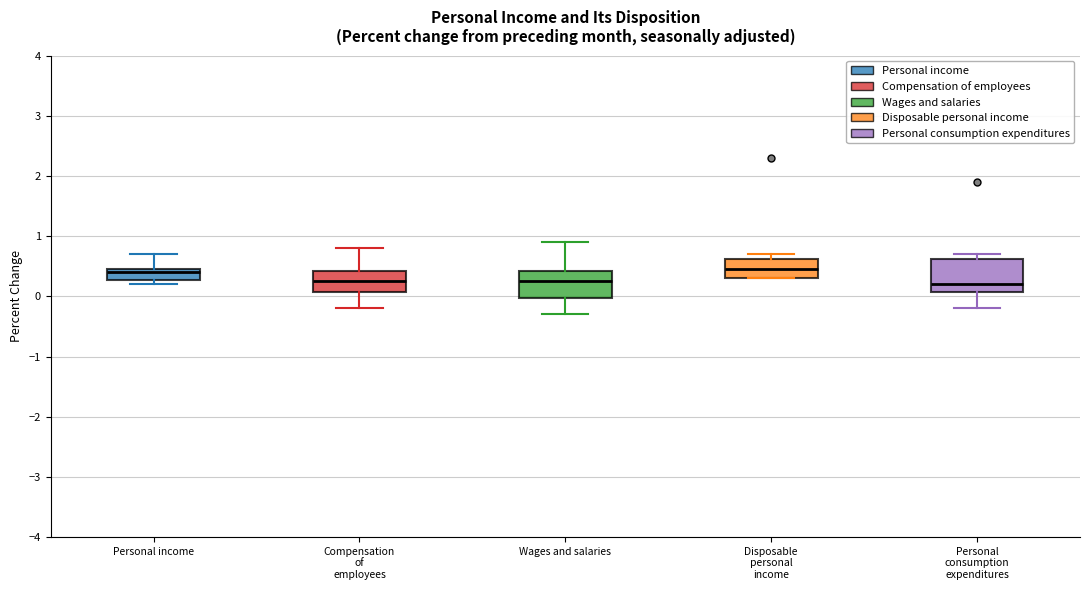

Where does the upper whisker of the box for Wages and salaries end on the y-axis? The values are not printed on the chart, so give them approximately, as read against the axis.

0.9